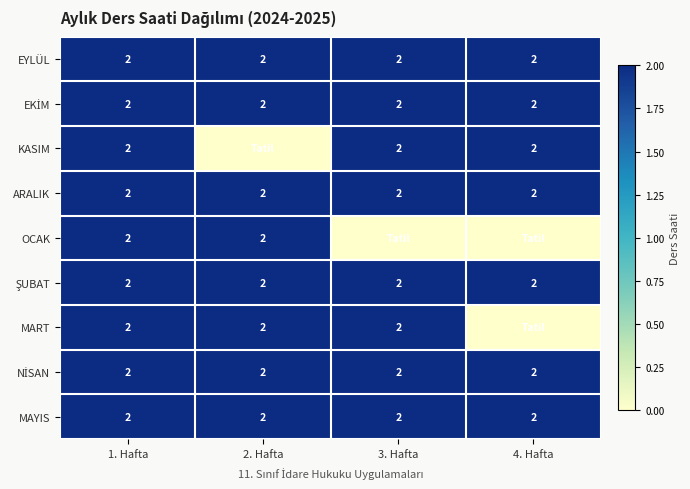

Is it true that ARALIK equals 2 at 4. Hafta?

True